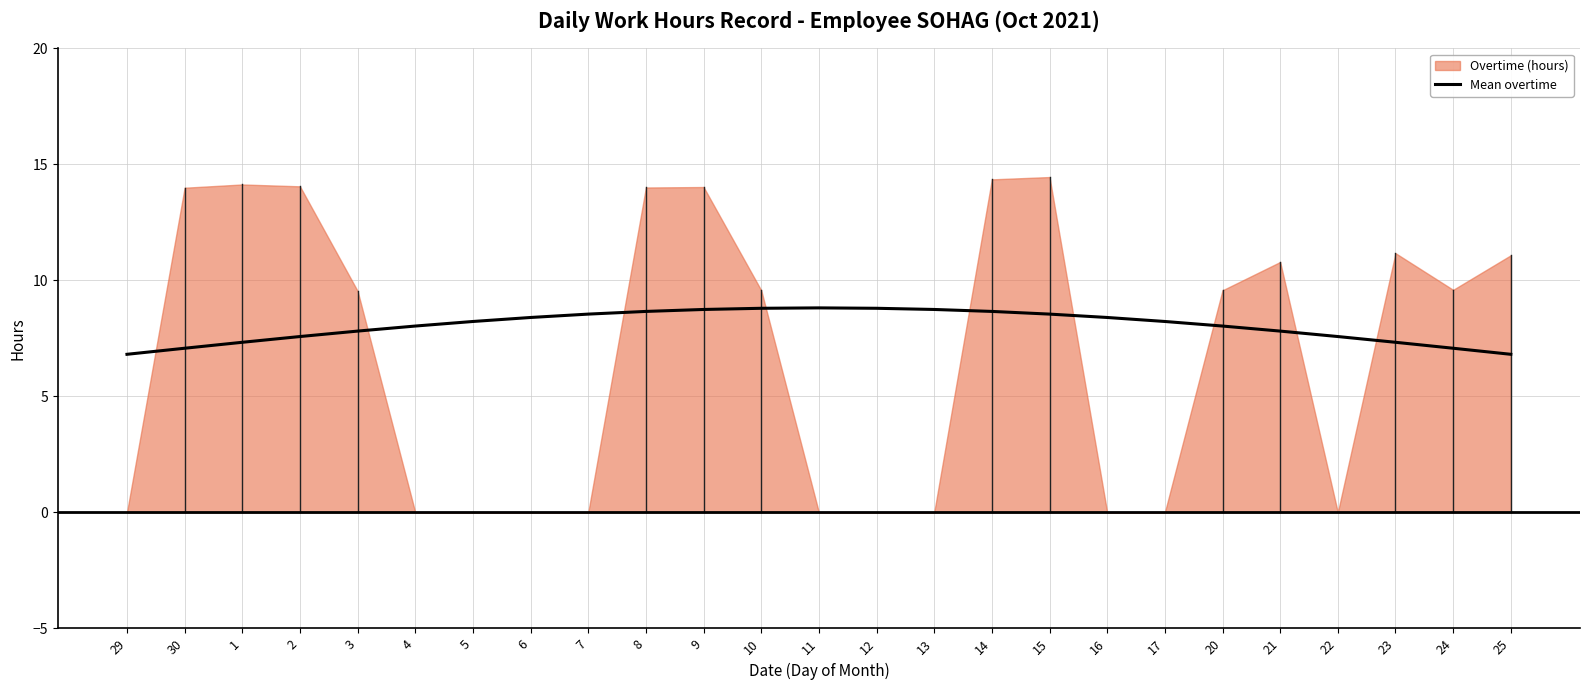

What is the lowest value of the Mean overtime series?

6.8